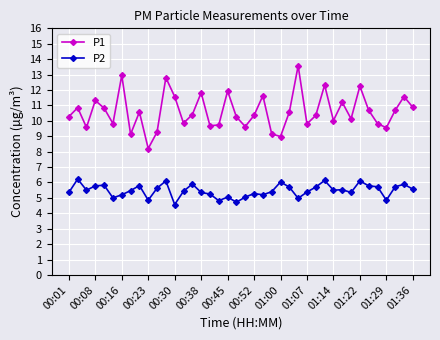

What is the value of the P1 point at the 30th from the left?

12.3